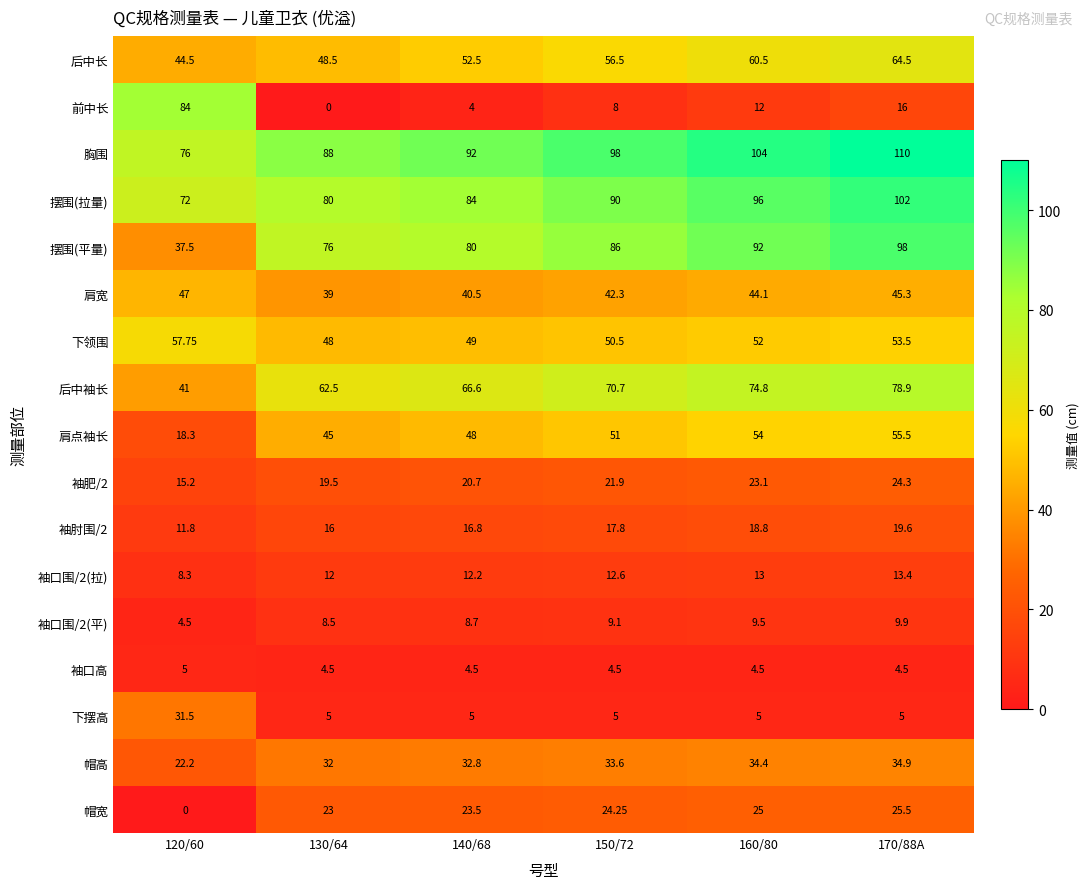

Which series has the widest spread of values?

前中长